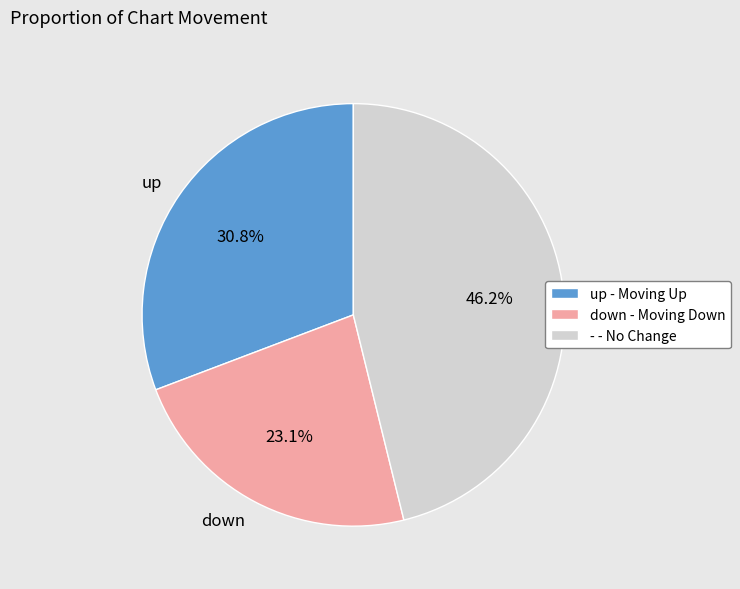

How much of the chart is everything except -?

53.8%